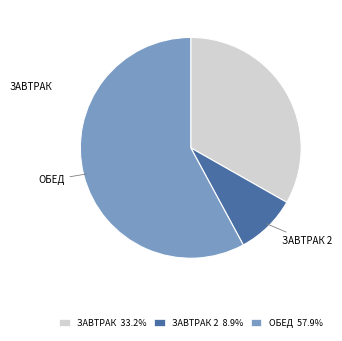

Which category has the smallest portion of the pie?

Завтрак 2